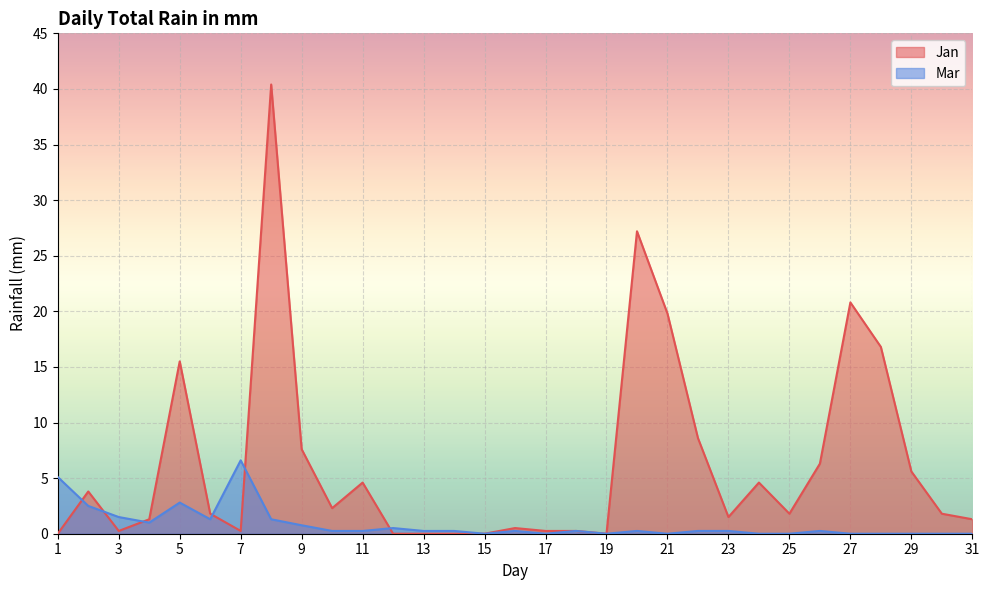

Between 20 and 23, which series saw the biggest shift?

Jan